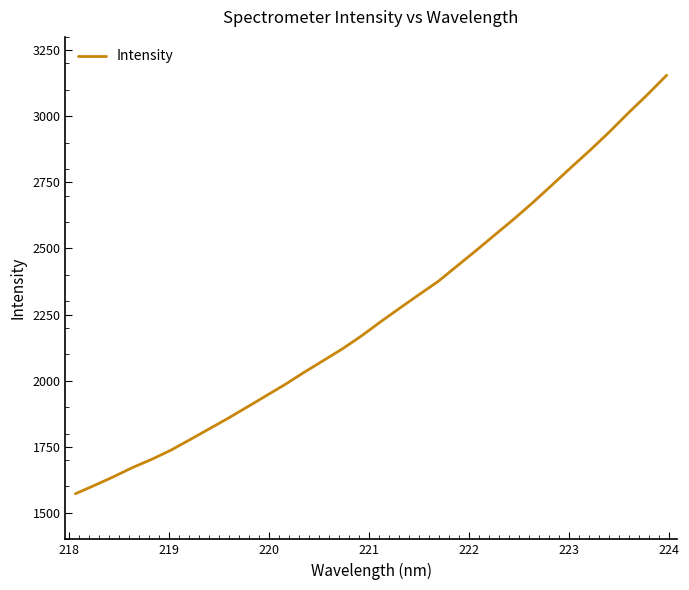

What is the minimum value shown in the chart?

1572.4